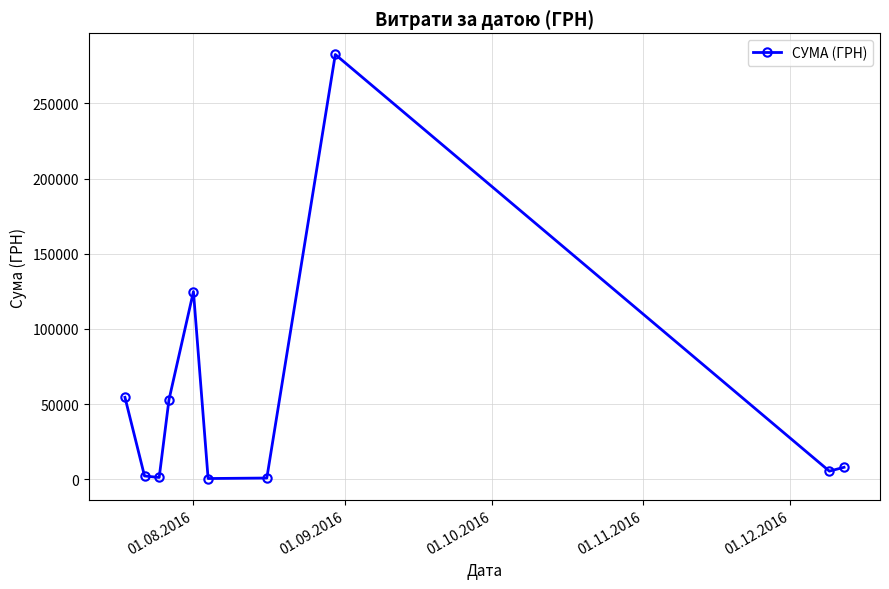

True or false: there are more than 2 points higher than both neighbors.

False